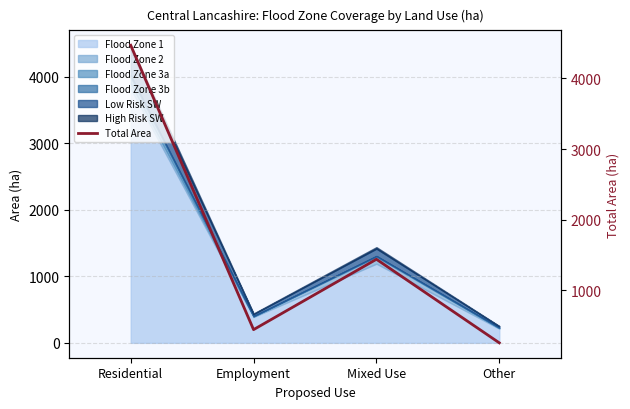

Rank the categories by value from lowest to highest.

Other, Employment, Mixed Use, Residential